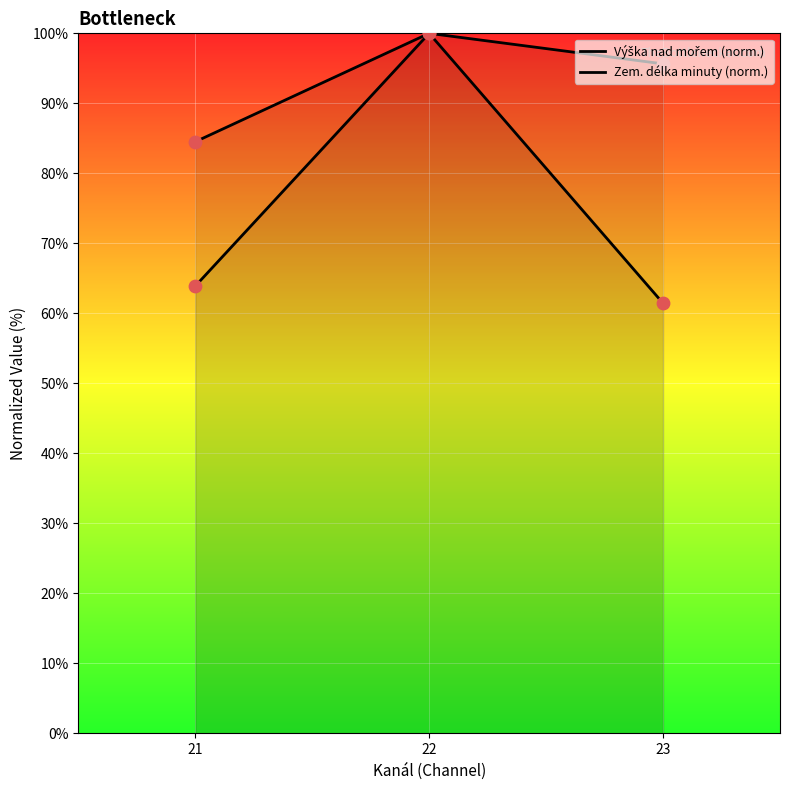

Which series reaches the minimum Y coordinate?

Výška nad mořem (norm.)